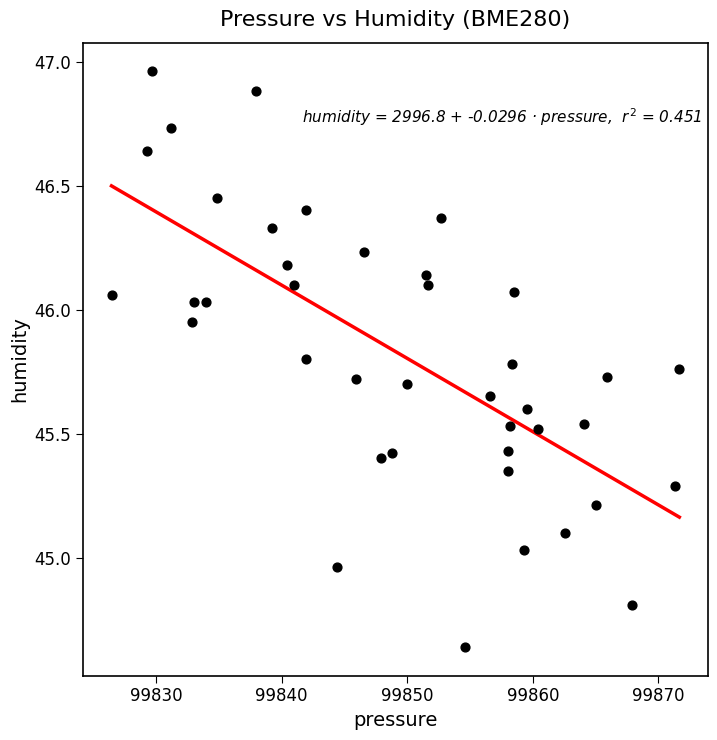

What is the range of X values (max minus min)?

45.2